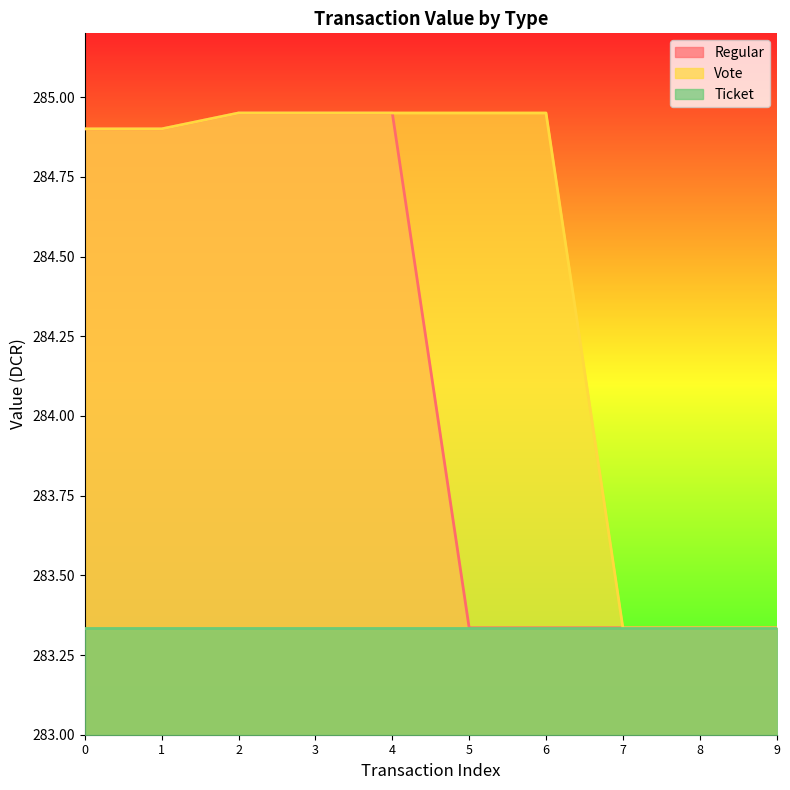

Rank the categories by Regular value from lowest to highest.

5, 6, 7, 8, 9, 0, 1, 2, 3, 4